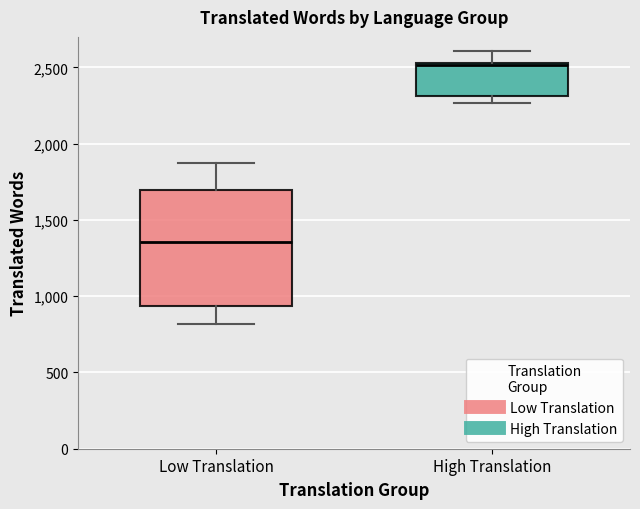

Comparing the boxes themselves (not the whiskers), which one is the tallest?

Low Translation